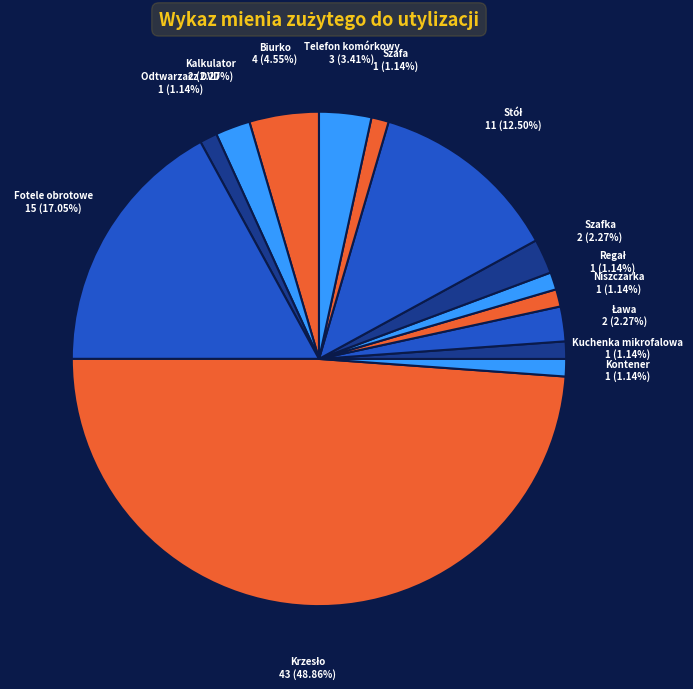

Which has a higher value, Kalkulator or Kontener?

Kalkulator